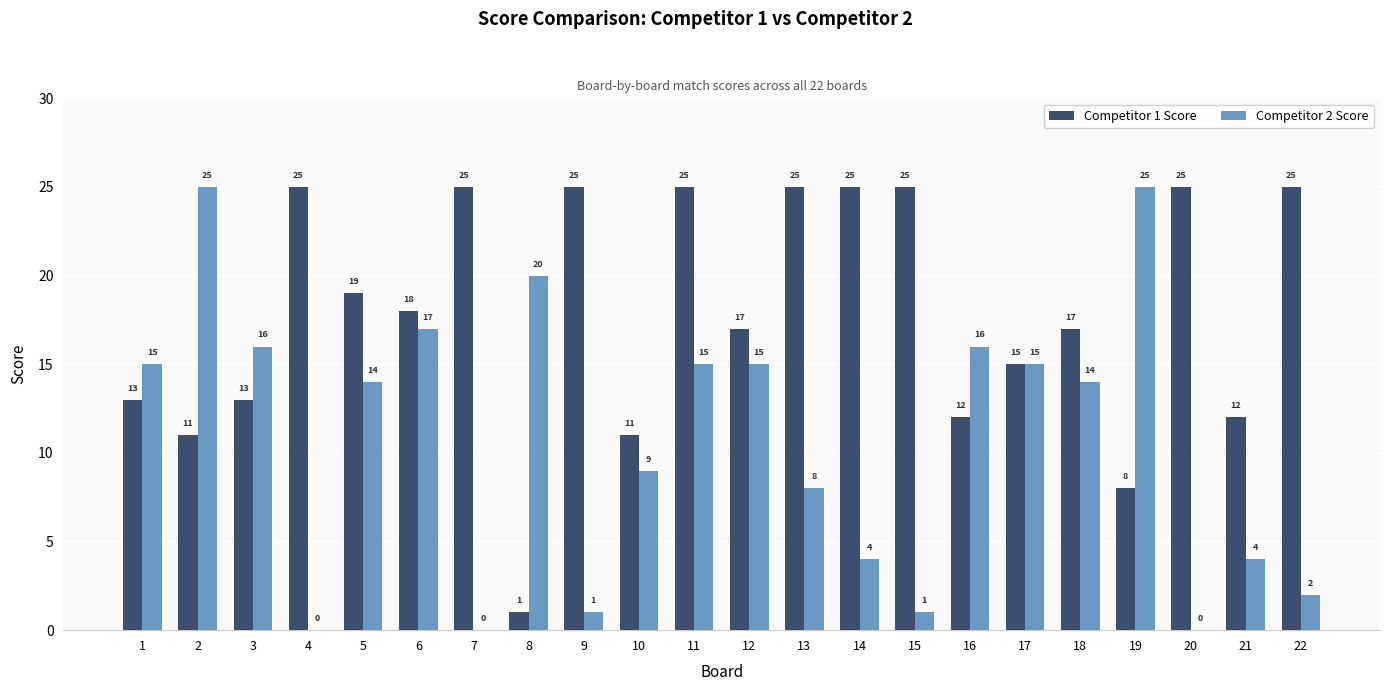

Which series changed the most between 4 and 9?

Competitor 2 Score